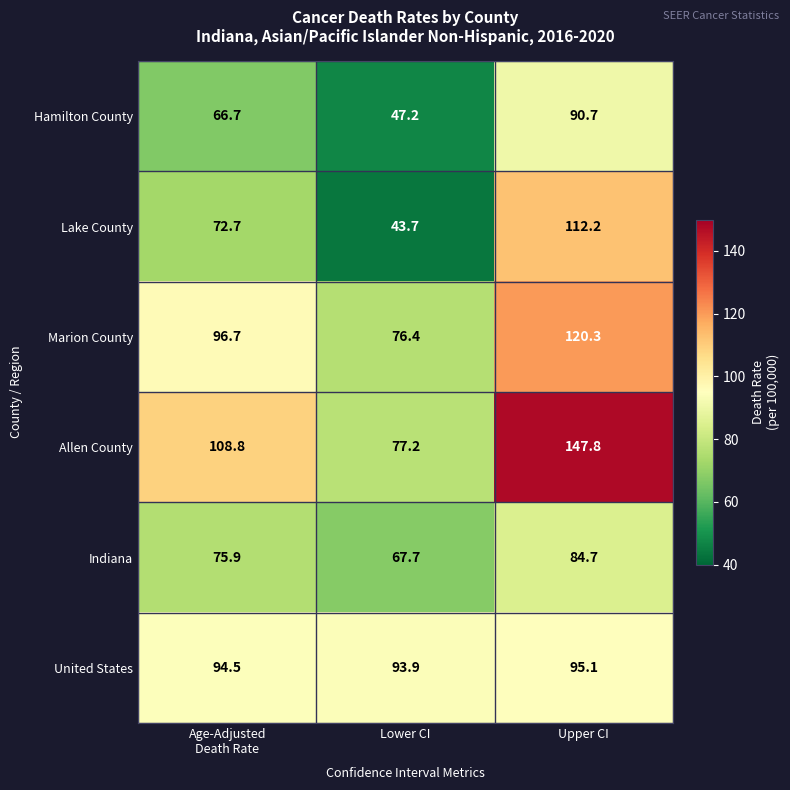

The Allen County series shows 147.8 at Upper CI. True or false?

True